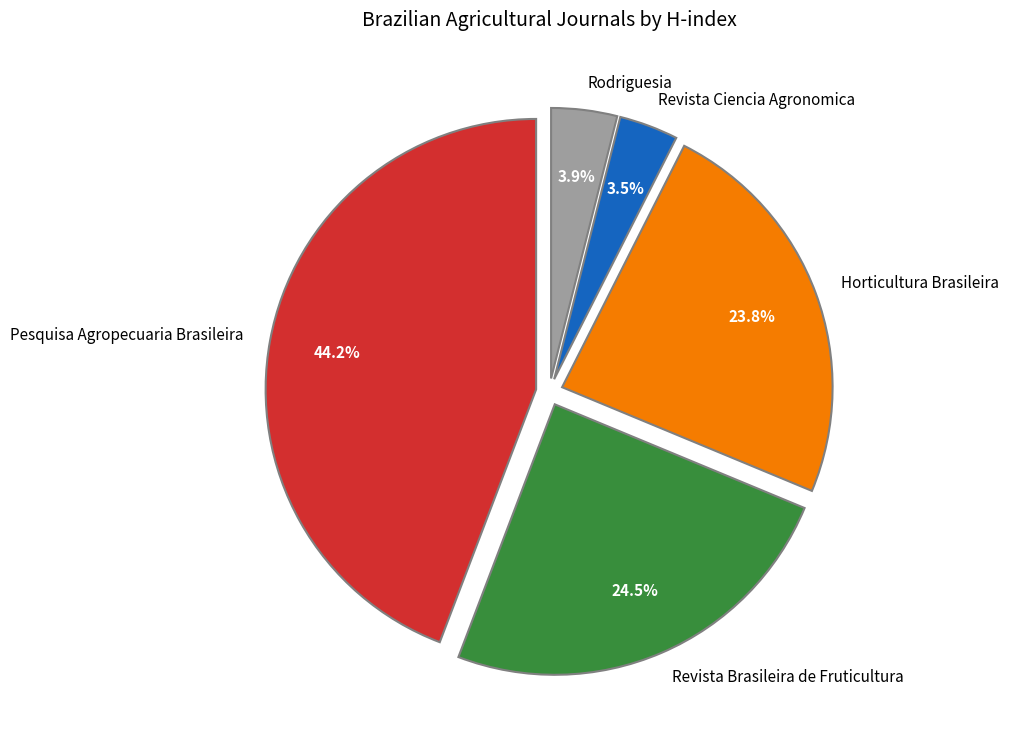

Combined, do Pesquisa Agropecuaria Brasileira and Rodriguesia account for over 50%?

No